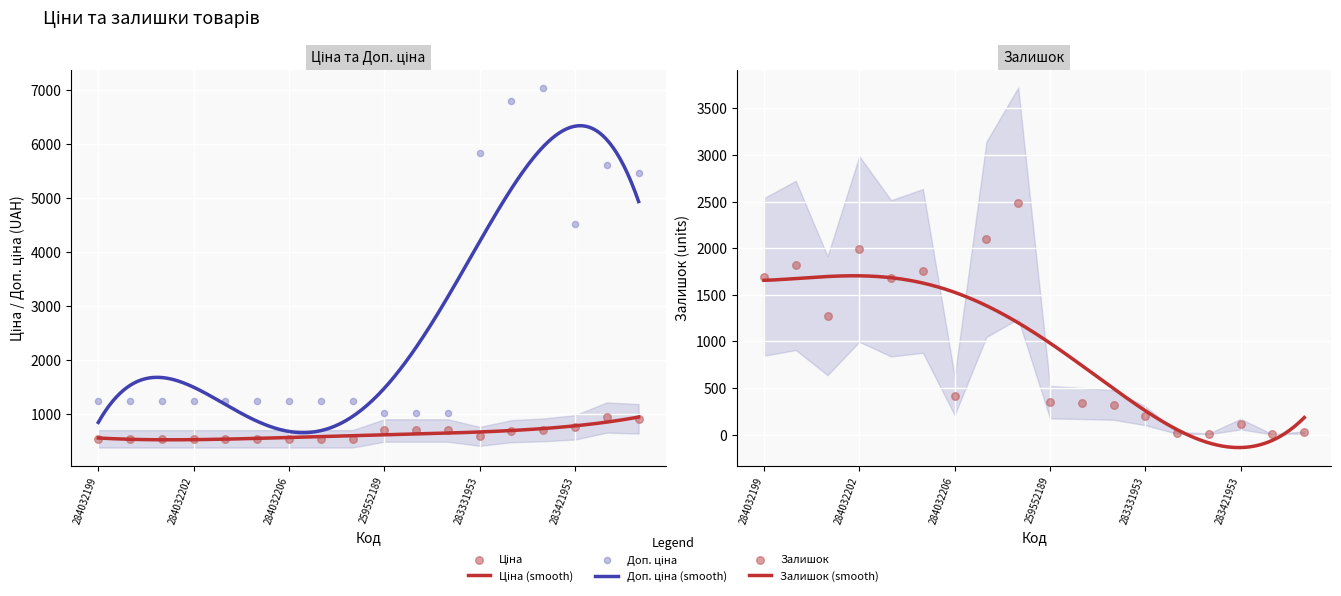

What are all the series names shown in the legend?

Ціна, Доп. ціна, Залишок